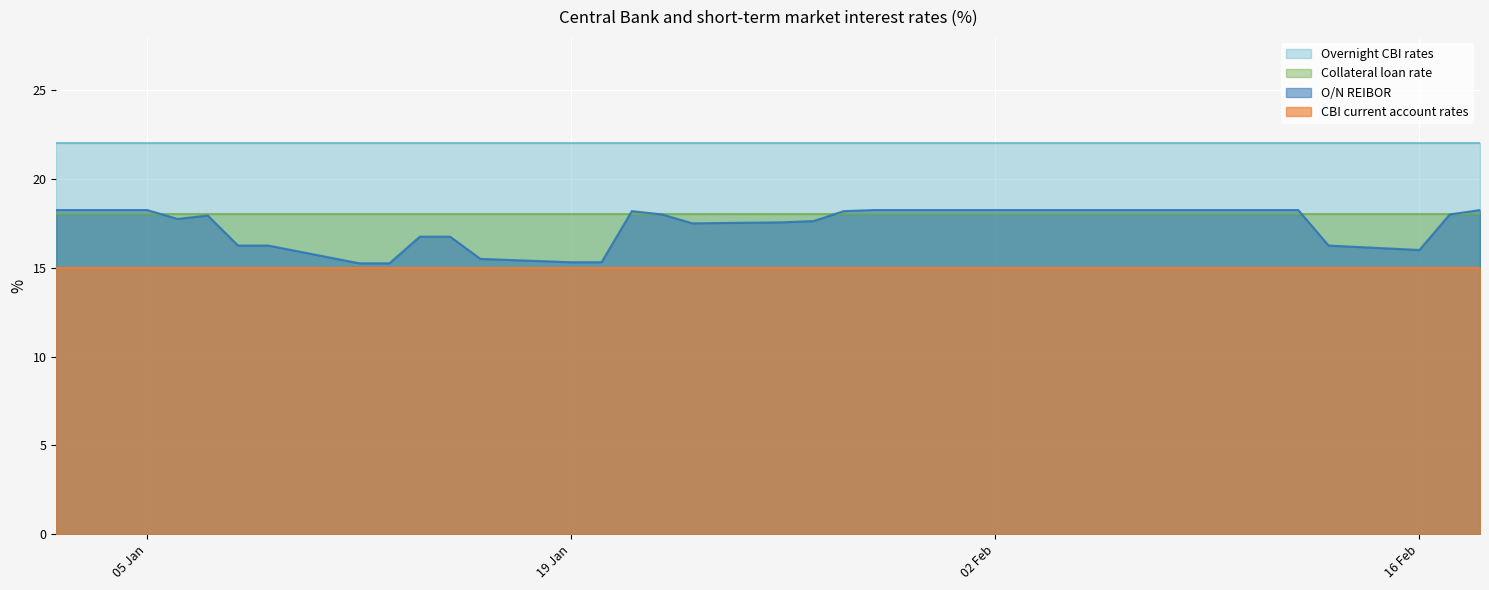

True or false: Overnight CBI rates and O/N REIBOR cross at least once.

False